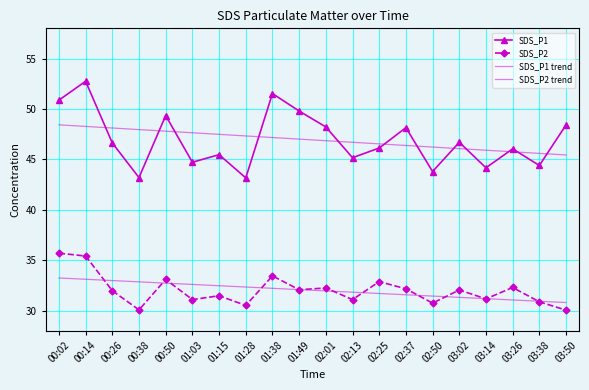

How many values in the SDS_P2 series are below 32?

10